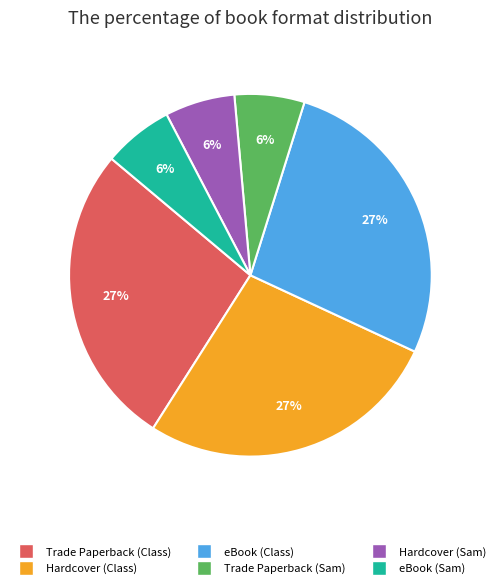

Is eBook (Class) the majority of the pie?

No